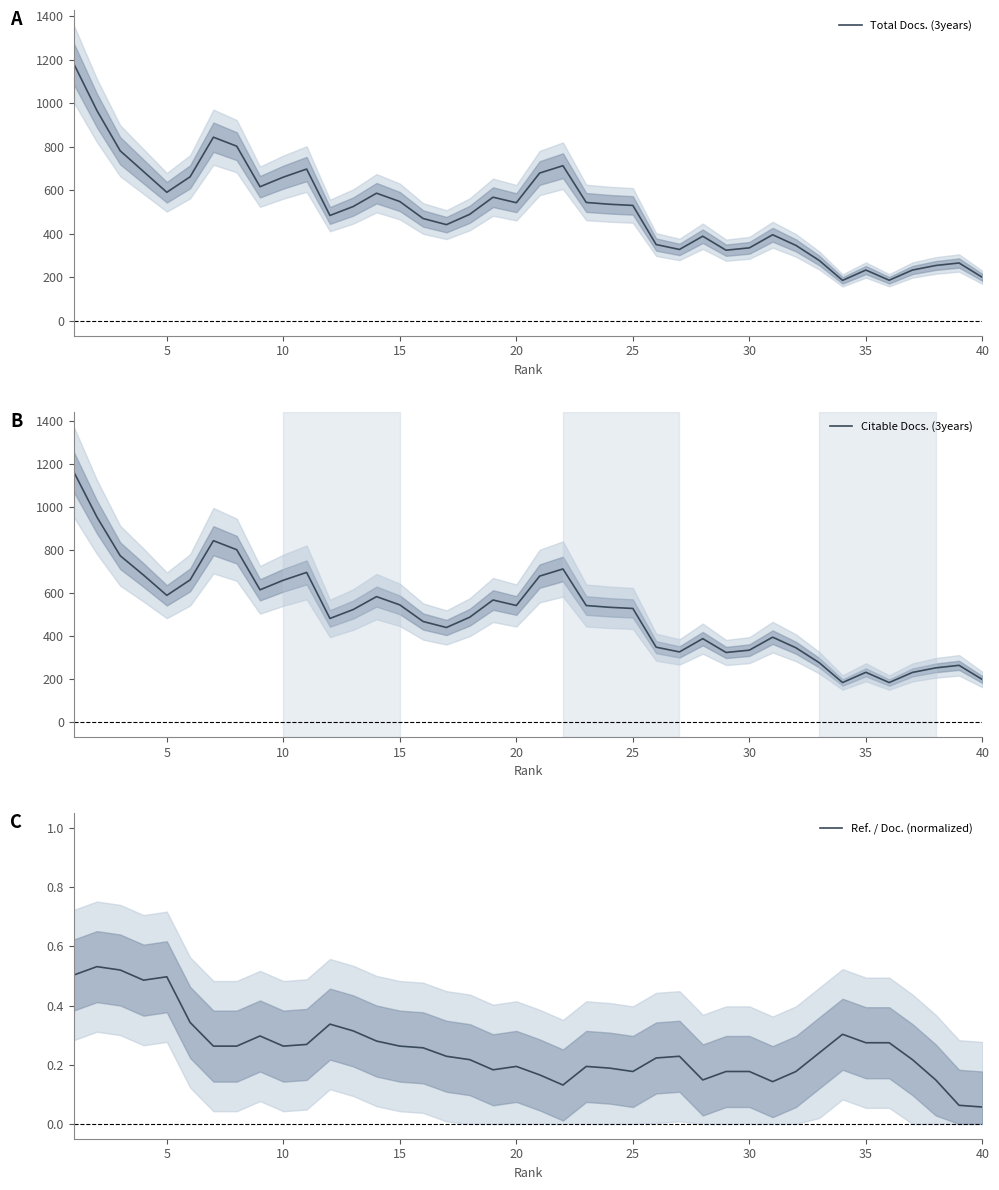

What are all the series names shown in the legend?

Total Docs. (3years), Citable Docs. (3years), Ref. / Doc. (normalized)